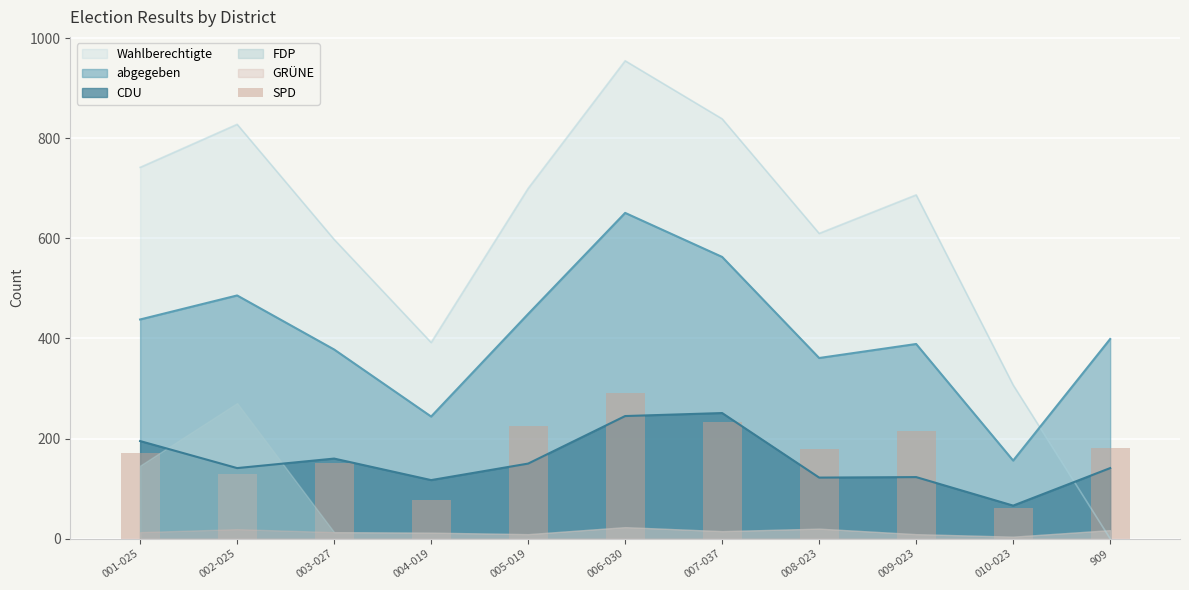

True or false: the data shows 253 at 003-027.

False